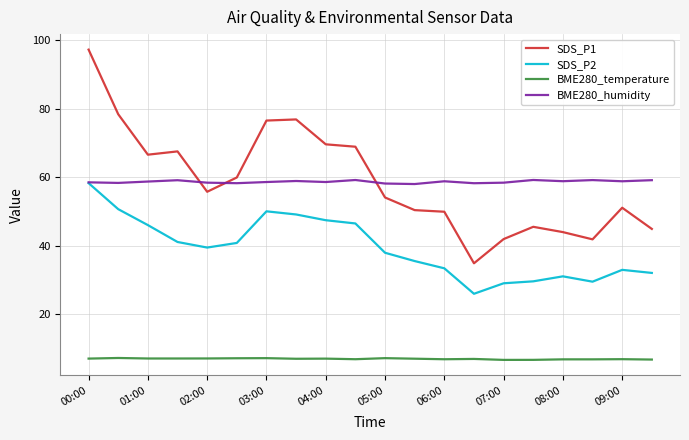

How many lines are shown in the chart?

4